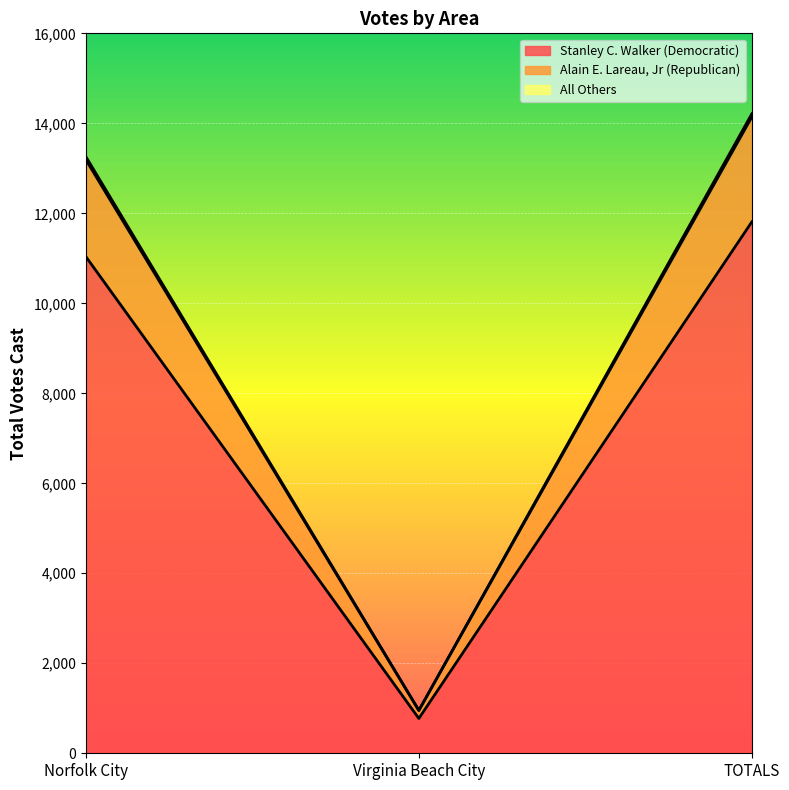

Reading left to right, list all the values displayed in this chart.

Stanley C. Walker (Democratic): 11036	773	11809
Alain E. Lareau, Jr (Republican): 13189	950	14139
All Others: 13257	953	14210